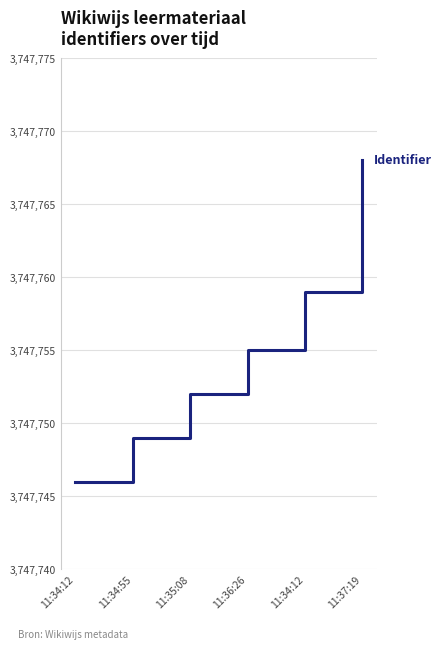

Count the number of data series in this chart.

1